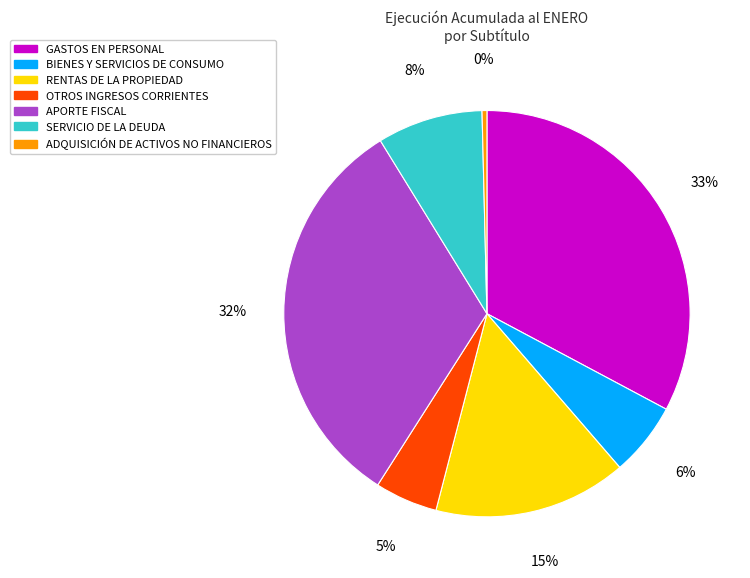

True or false: OTROS INGRESOS CORRIENTES accounts for 5% of the total.

True